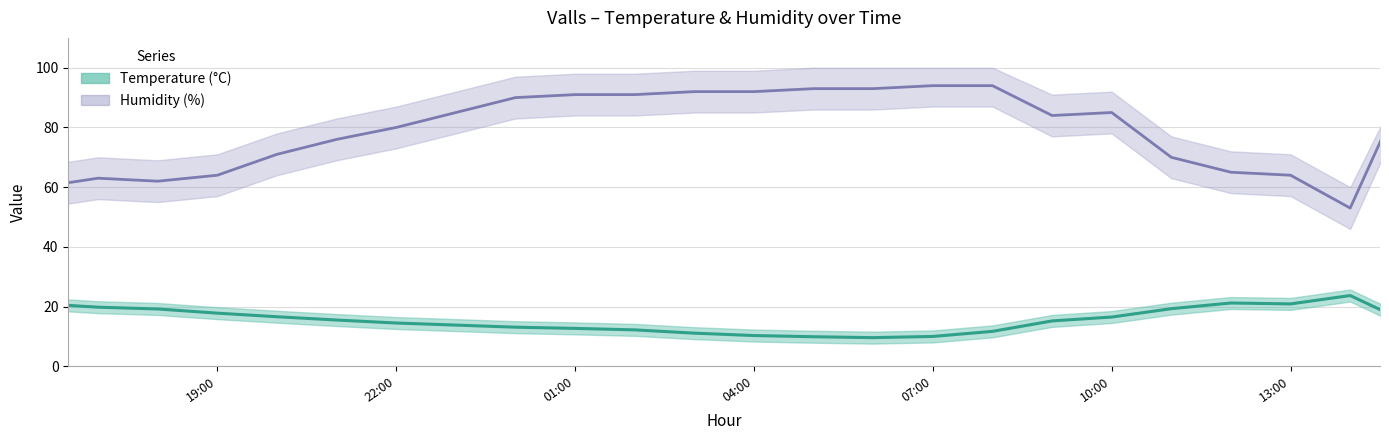

What is the difference between the highest and lowest values at 17:00?

43.2